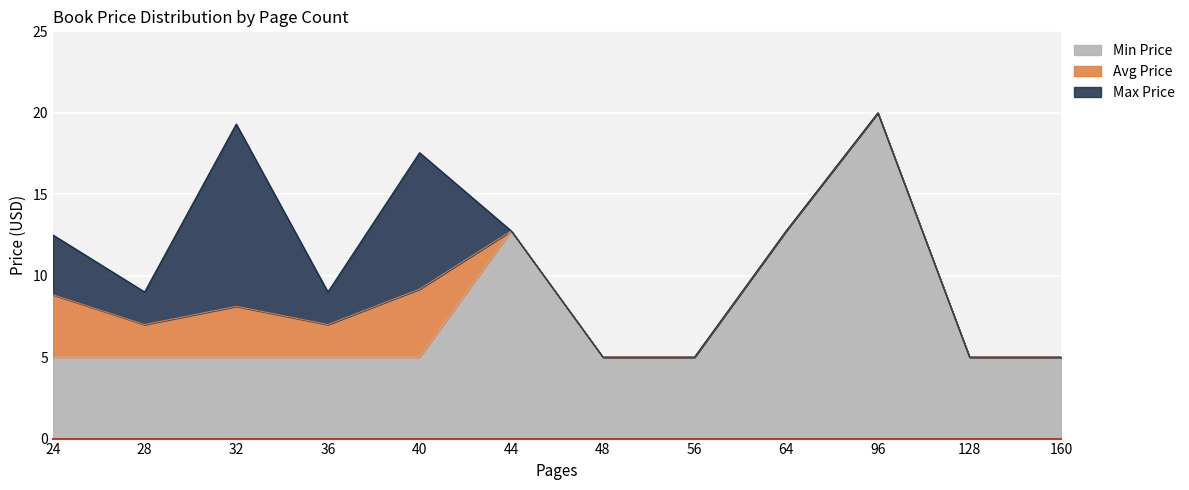

What are all the series names shown in the legend?

Min Price, Avg Price, Max Price